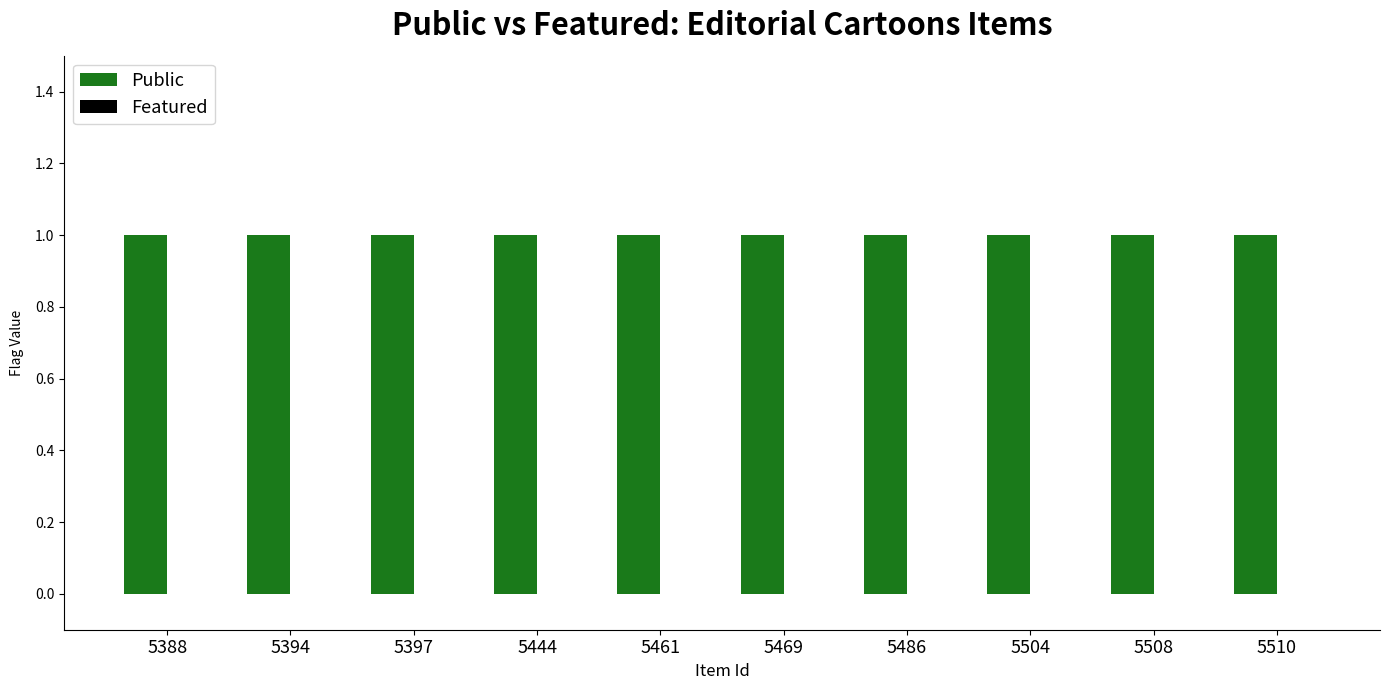

Which series has the largest total across all categories?

Public